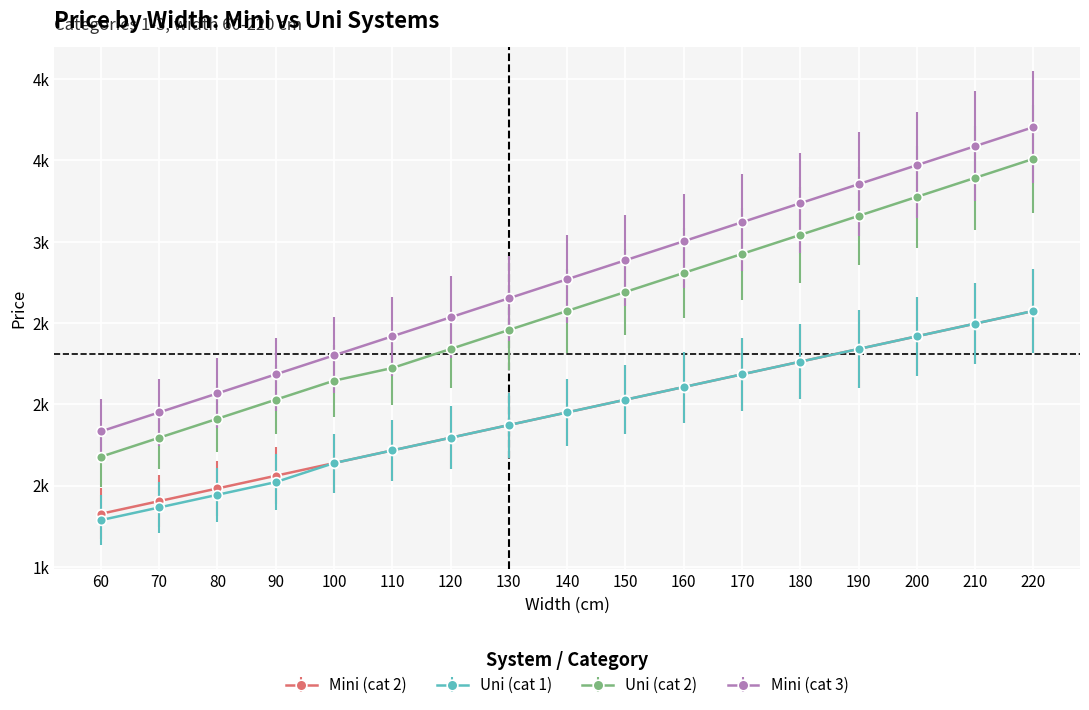

Does the chart have visible grid lines?

Yes